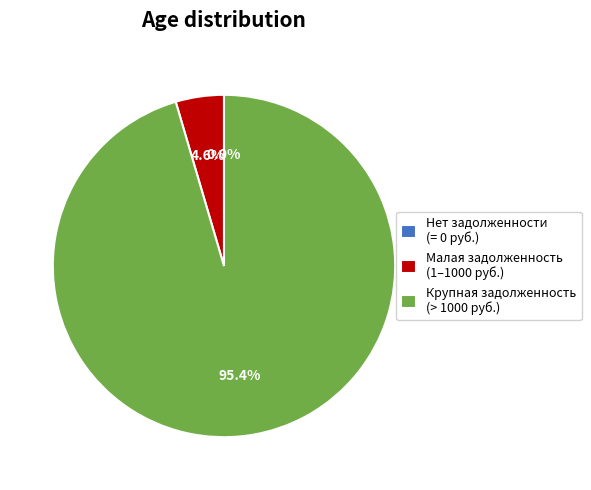

Combined, do Крупная задолженность (> 1000 руб.) and Малая задолженность (1–1000 руб.) account for over 50%?

Yes